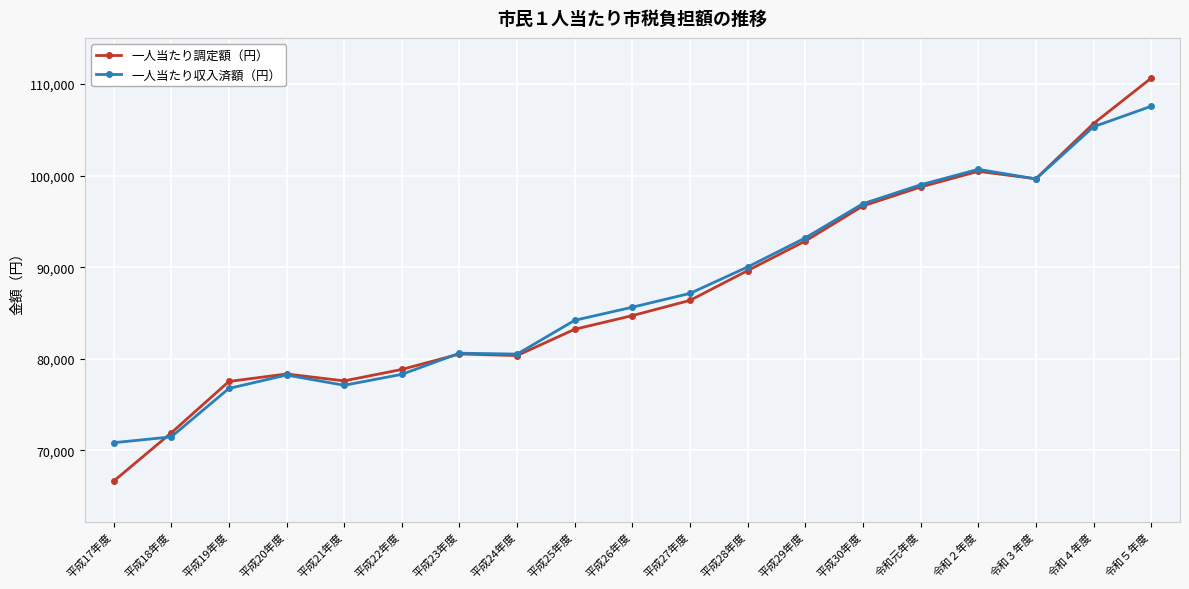

What is the sum of the 一人当たり収入済額（円） values at 平成20年度 and 平成28年度?

168251